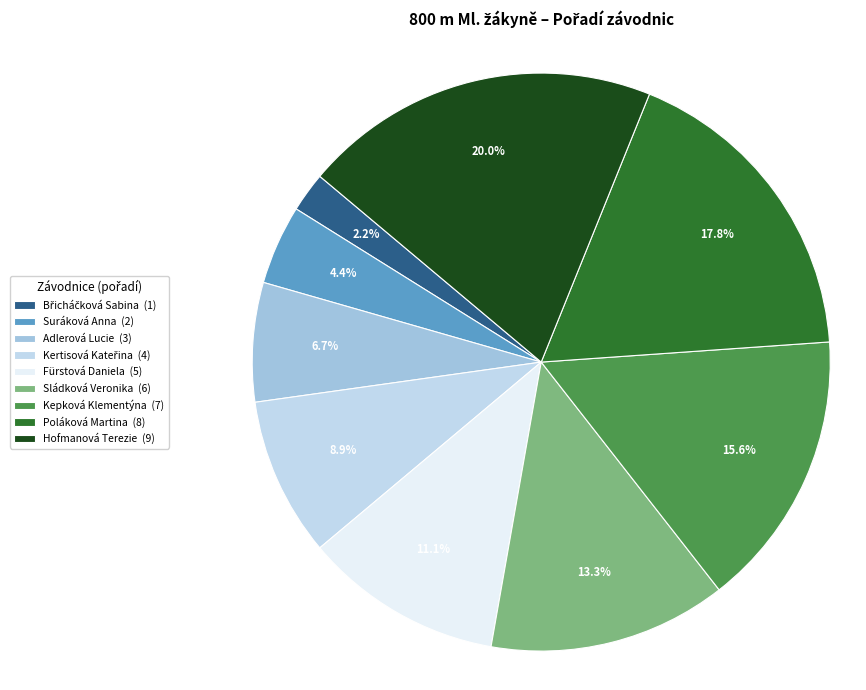

Does Fürstová Daniela (5) account for over 50% of the chart?

No